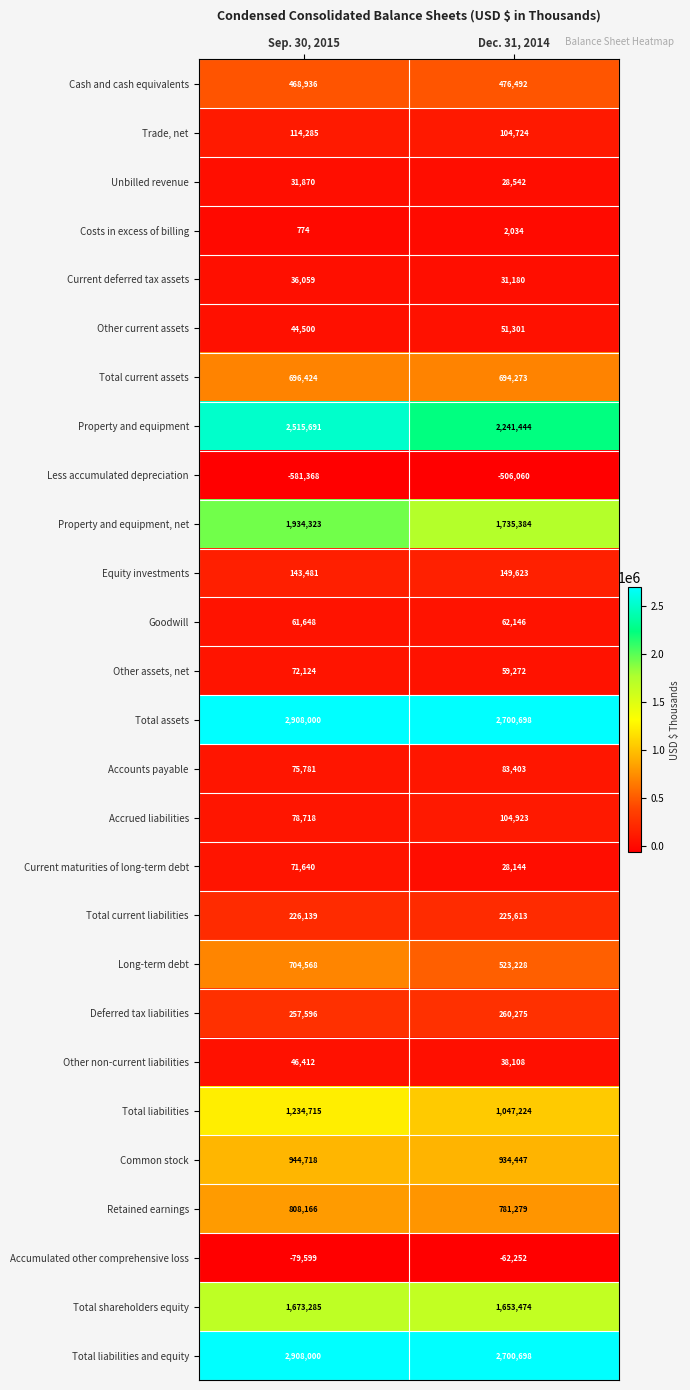

How many data points does each series have?

2